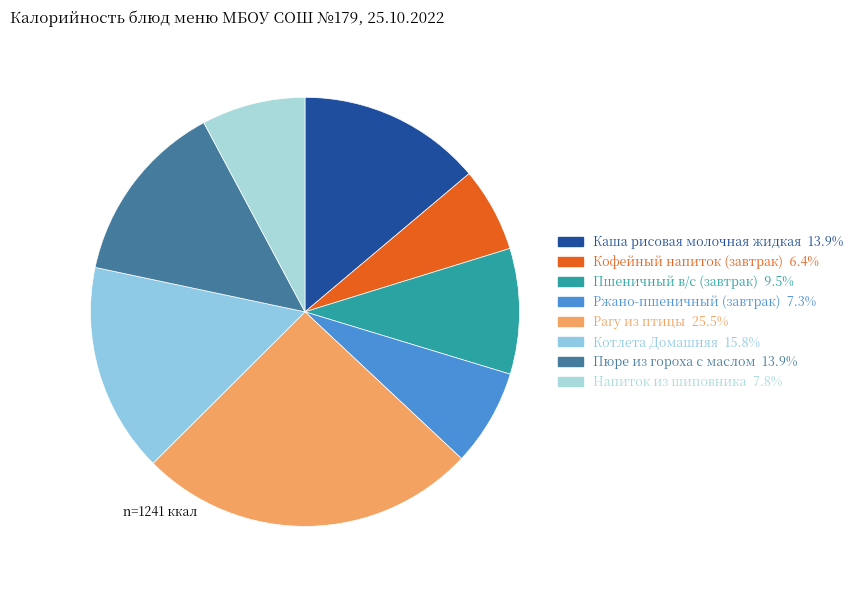

How many segments does this pie chart have?

8